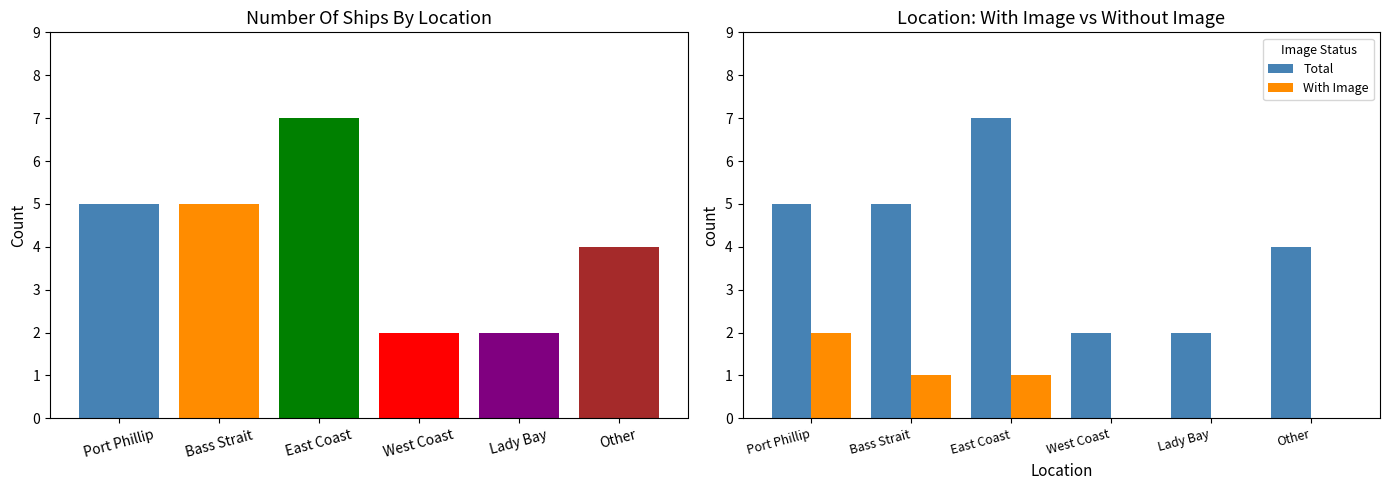

Is it true that With Image equals 1 at Bass Strait?

True